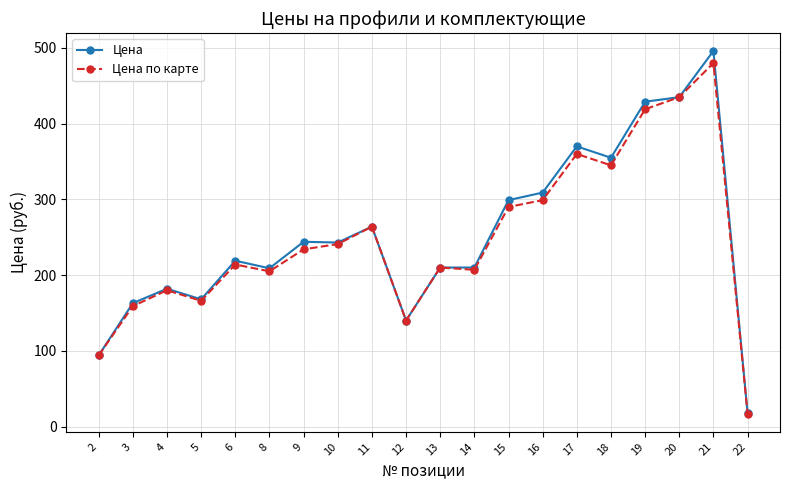

List the series in order of their overall mean, lowest first.

Цена по карте, Цена